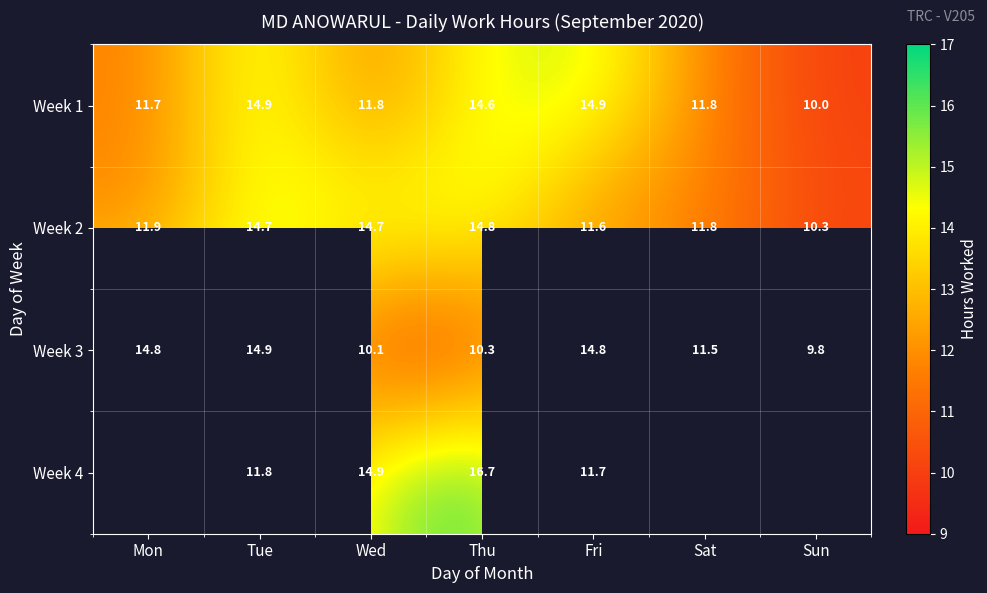

At which label does Week 3 reach its minimum?

Sun